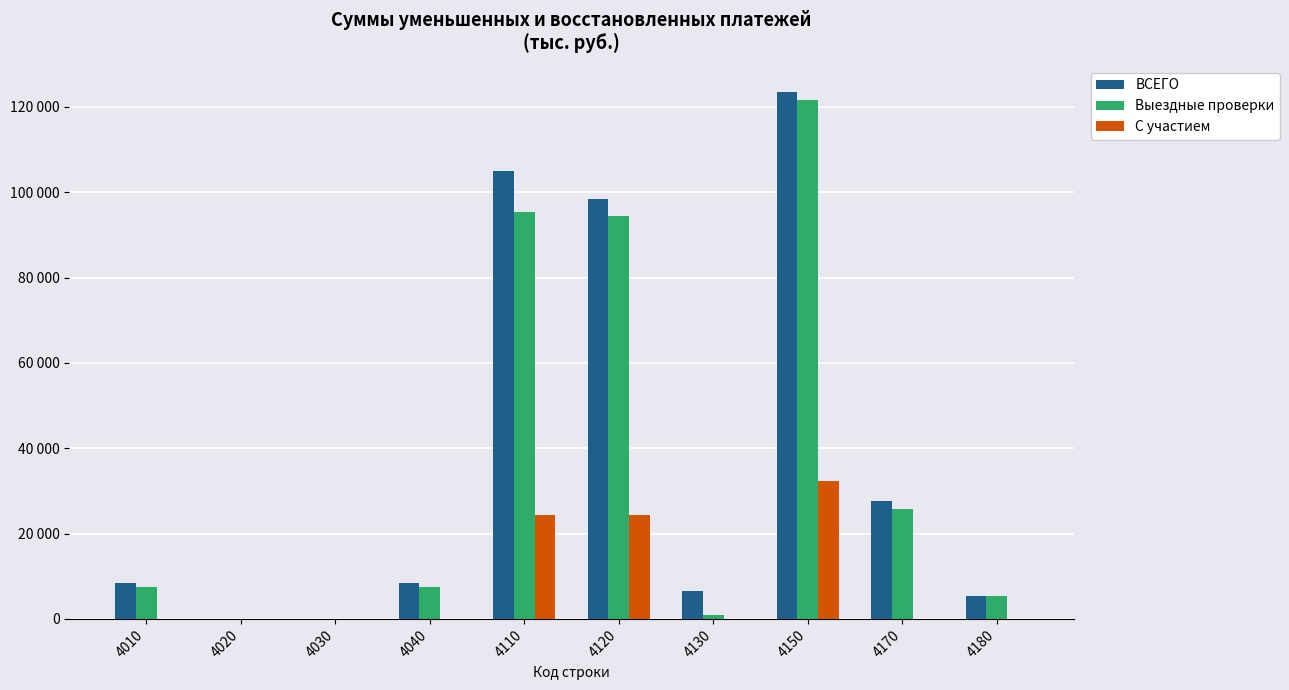

Reading left to right, what are all the values shown in this chart?

ВСЕГО: 4010=8362	4020=0	4030=0	4040=8326	4110=104916	4120=98357	4130=6559	4150=123418	4170=27543	4180=5334
Выездные проверки: 4010=7600	4020=0	4030=0	4040=7564	4110=95271	4120=94416	4130=855	4150=121681	4170=25807	4180=5334
С участием: 4010=36	4020=0	4030=0	4040=0	4110=24334	4120=24334	4130=0	4150=32266	4170=0	4180=0